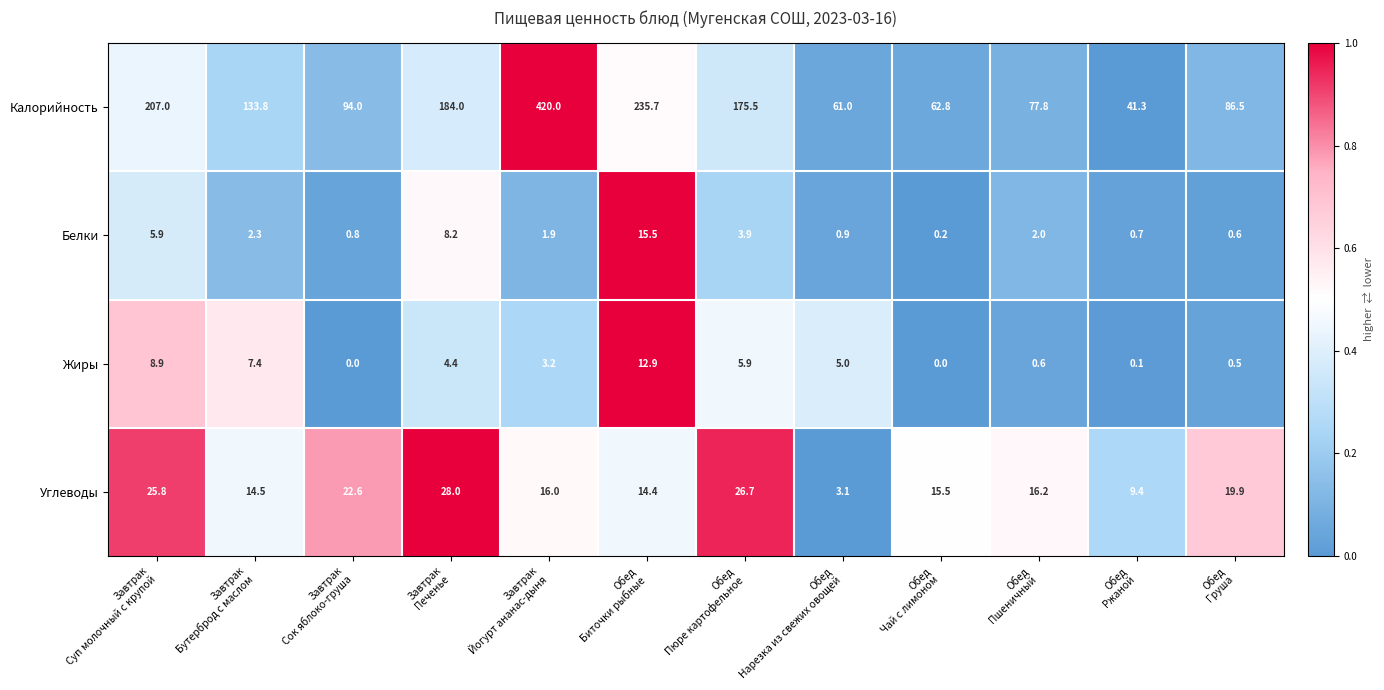

What is the difference between the maximum and minimum values in the Жиры series?

12.9